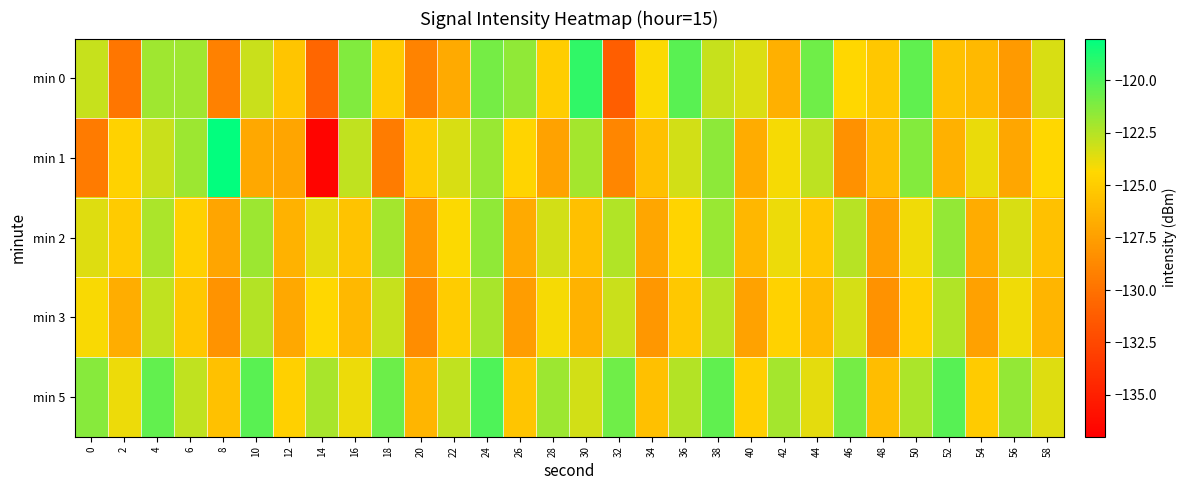

Reading right to left, list all the values displayed in this chart.

min 0: 58=-123.4	56=-127.7	54=-126.0	52=-125.6	50=-120.4	48=-125.3	46=-124.4	44=-120.8	42=-126.5	40=-123.4	38=-122.9	36=-120.3	34=-124.3	32=-131.1	30=-119.2	28=-124.9	26=-121.6	24=-120.9	22=-126.9	20=-129.0	18=-125.1	16=-121.2	14=-130.7	12=-125.4	10=-123.0	8=-129.2	6=-122.0	4=-122.0	2=-129.8	0=-122.9
min 1: 58=-124.4	56=-127.1	54=-123.8	52=-126.5	50=-121.3	48=-125.9	46=-128.3	44=-122.7	42=-124.1	40=-126.8	38=-121.5	36=-123.2	34=-125.7	32=-128.9	30=-122.1	28=-127.3	26=-124.6	24=-121.8	22=-123.4	20=-125.1	18=-129.4	16=-122.8	14=-136.6	12=-127.2	10=-127.0	8=-118.1	6=-121.9	4=-123.0	2=-124.7	0=-129.4
min 2: 58=-125.6	56=-123.4	54=-126.8	52=-121.7	50=-124.0	48=-127.5	46=-122.6	44=-125.3	42=-123.9	40=-126.2	38=-121.8	36=-124.6	34=-127.1	32=-122.4	30=-125.7	28=-123.2	26=-126.9	24=-121.6	22=-124.3	20=-127.8	18=-122.1	16=-125.5	14=-123.7	12=-126.4	10=-121.9	8=-127.2	6=-124.8	4=-122.3	2=-125.1	0=-123.5
min 3: 58=-126.3	56=-124.0	54=-127.4	52=-122.4	50=-124.8	48=-128.2	46=-123.3	44=-126.0	42=-124.7	40=-127.3	38=-122.6	36=-125.2	34=-127.9	32=-123.0	30=-126.4	28=-124.1	26=-127.6	24=-122.2	22=-125.0	20=-128.5	18=-122.9	16=-126.1	14=-124.4	12=-127.0	10=-122.5	8=-128.1	6=-125.3	4=-122.8	2=-126.7	0=-124.2
min 5: 58=-123.5	56=-121.7	54=-125.1	52=-120.2	50=-122.3	48=-125.8	46=-120.9	44=-123.7	42=-122.1	40=-124.9	38=-120.4	36=-122.5	34=-125.7	32=-120.8	30=-123.2	28=-121.9	26=-125.4	24=-120.0	22=-122.8	20=-126.3	18=-120.7	16=-123.9	14=-122.2	12=-124.8	10=-120.3	8=-125.6	6=-122.8	4=-120.5	2=-123.9	0=-121.4